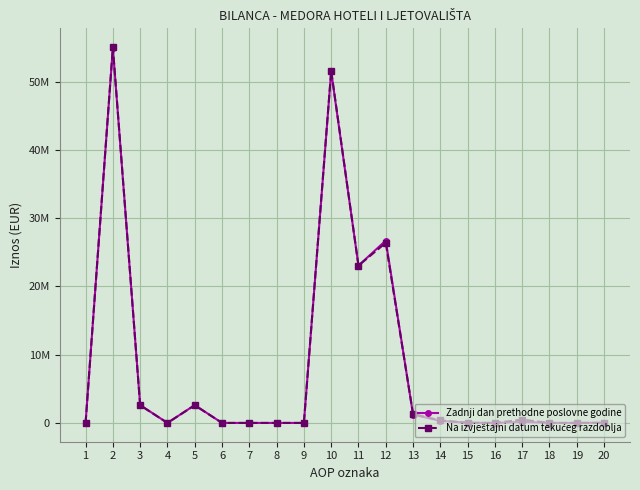

Is this an area chart (filled region under the line)?

No